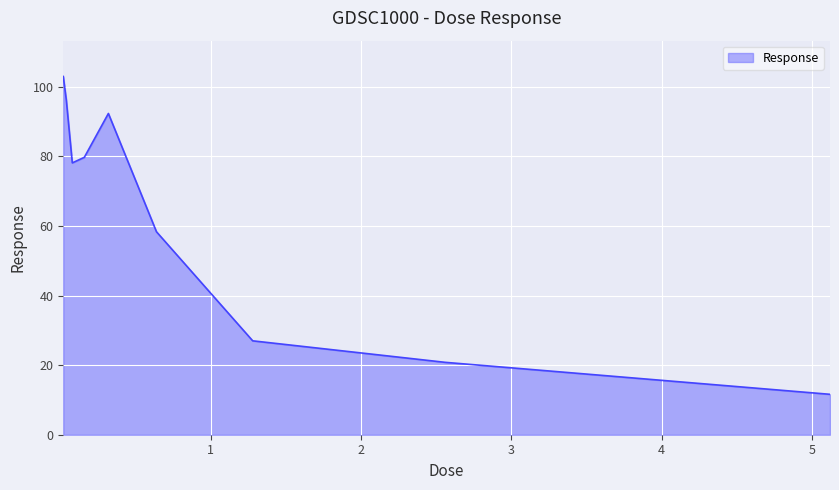

What is the greatest value displayed?

102.9